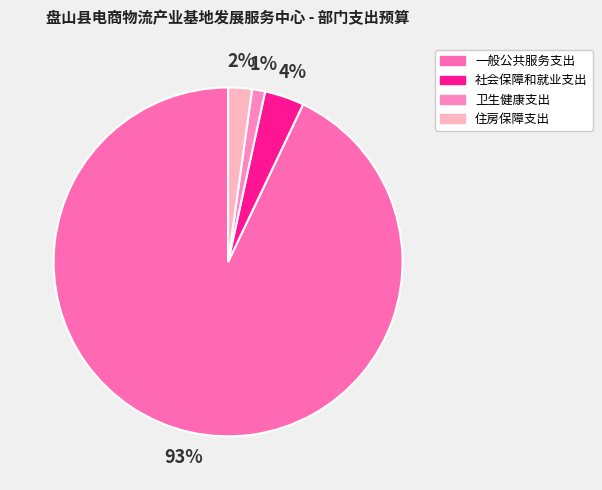

Which slice is the smallest?

卫生健康支出